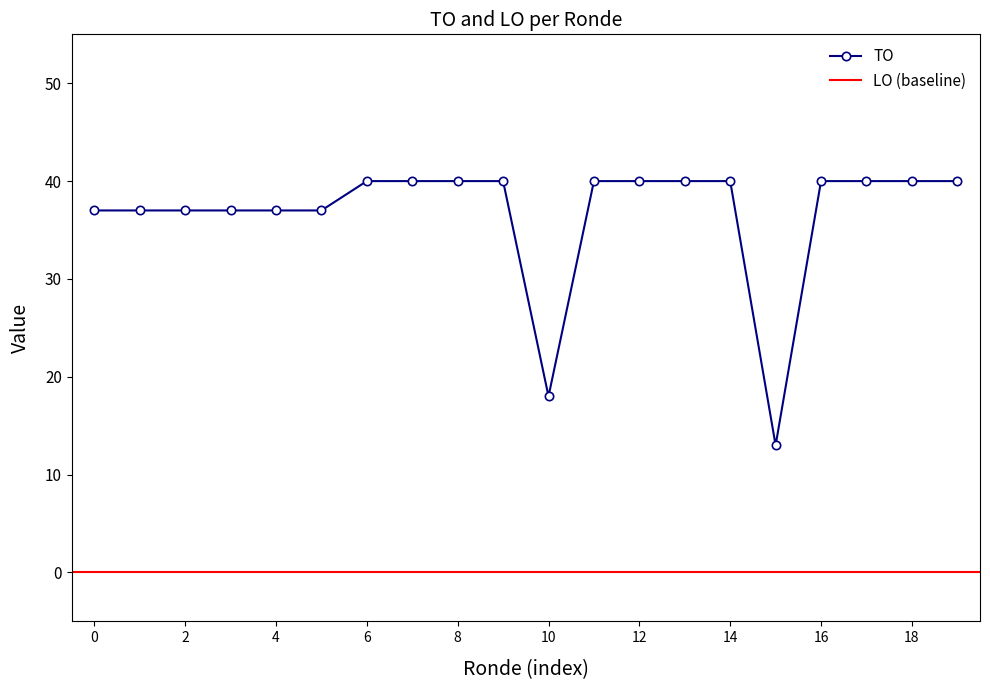

At which label is TO closest to 26?

10